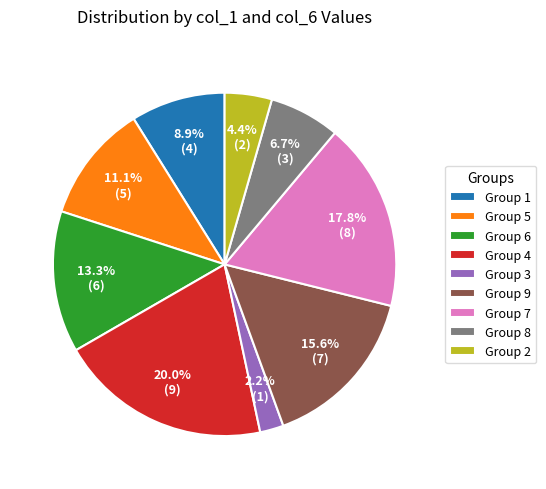

Which has a higher value, Group 2 or Group 4?

Group 4